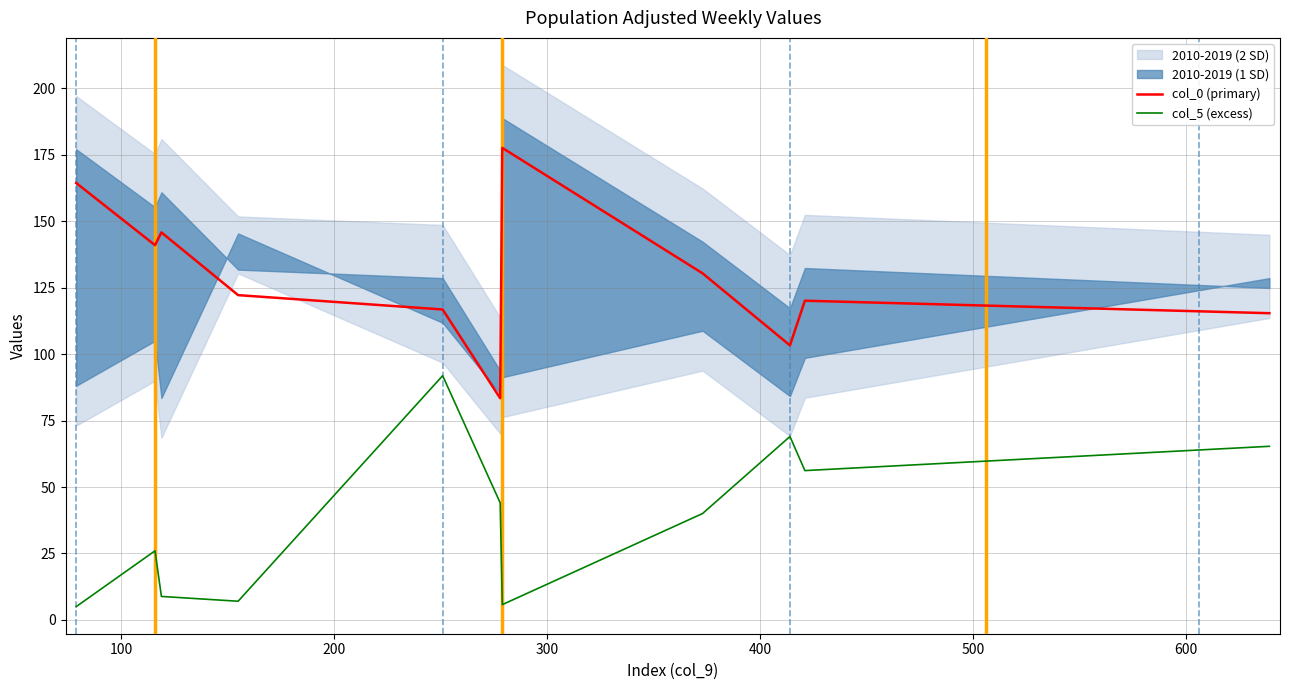

True or false: col_0 (primary) and col_5 (excess) intersect in this chart.

False